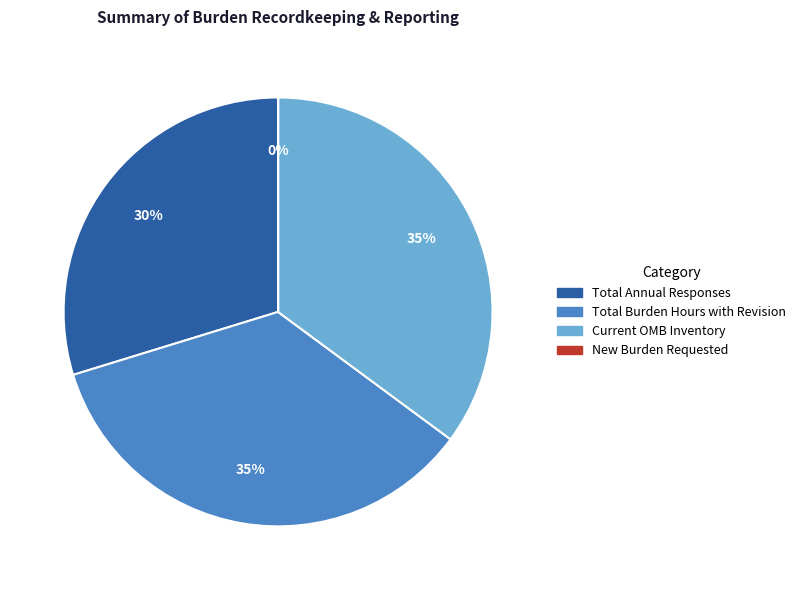

Is there any slice that represents more than half of the pie?

No